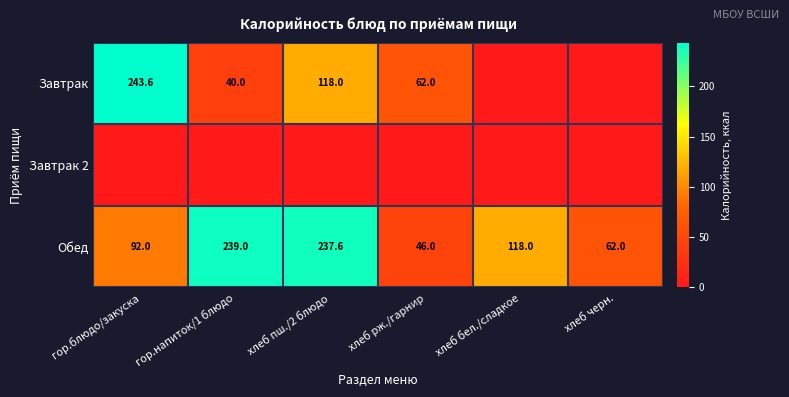

The value of Завтрак at гор.блюдо/закуска is 243.6. True or false?

True